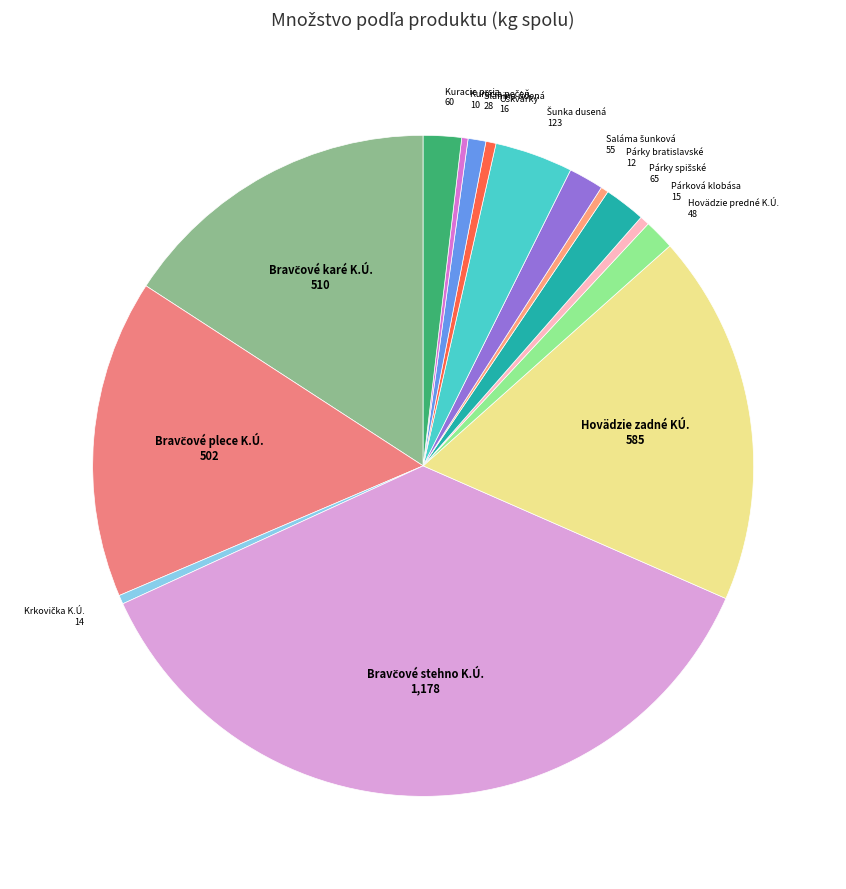

How many slices are in this pie chart?

15